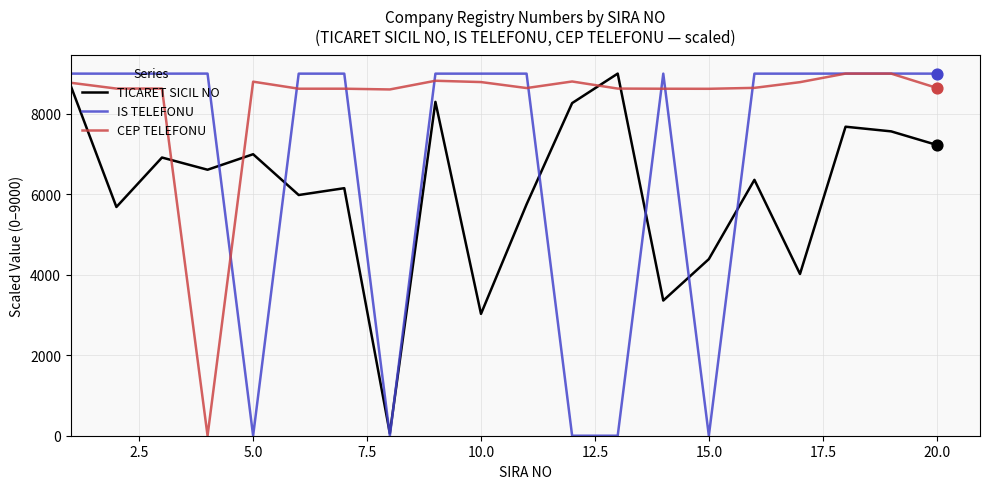

Which series has the largest total across all categories?

CEP TELEFONU